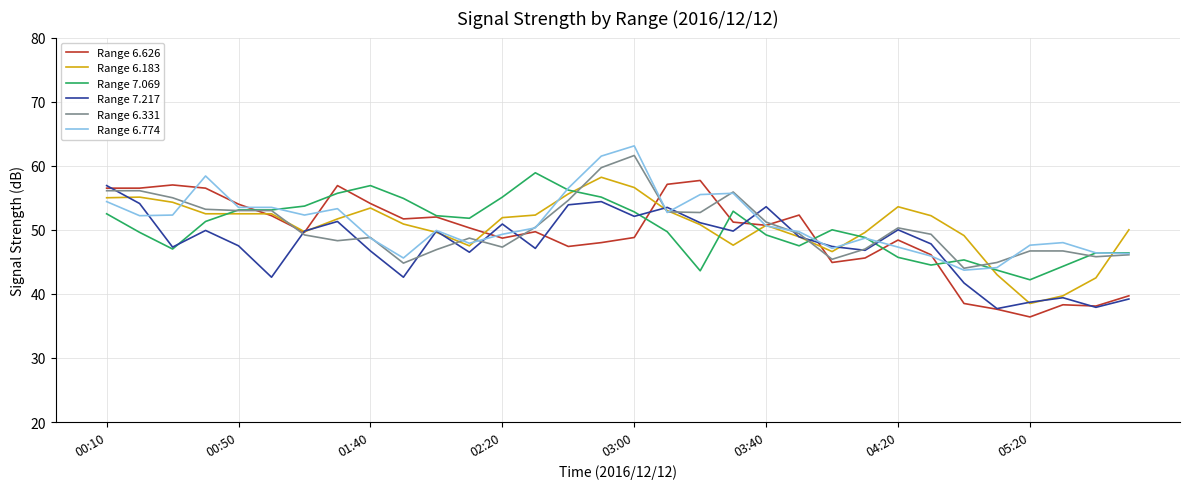

Which series ends up on top after the final intersection of Range 6.774 and Range 7.217?

Range 6.774